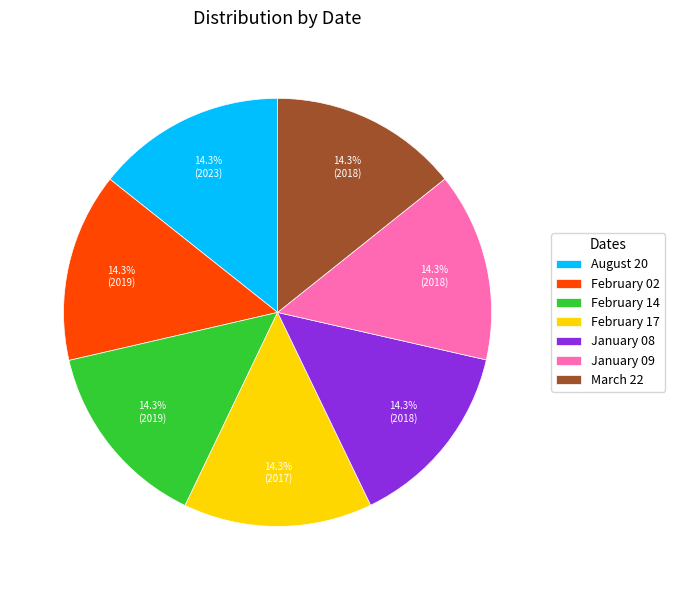

The February 14 slice represents 1% of the pie. True or false?

False